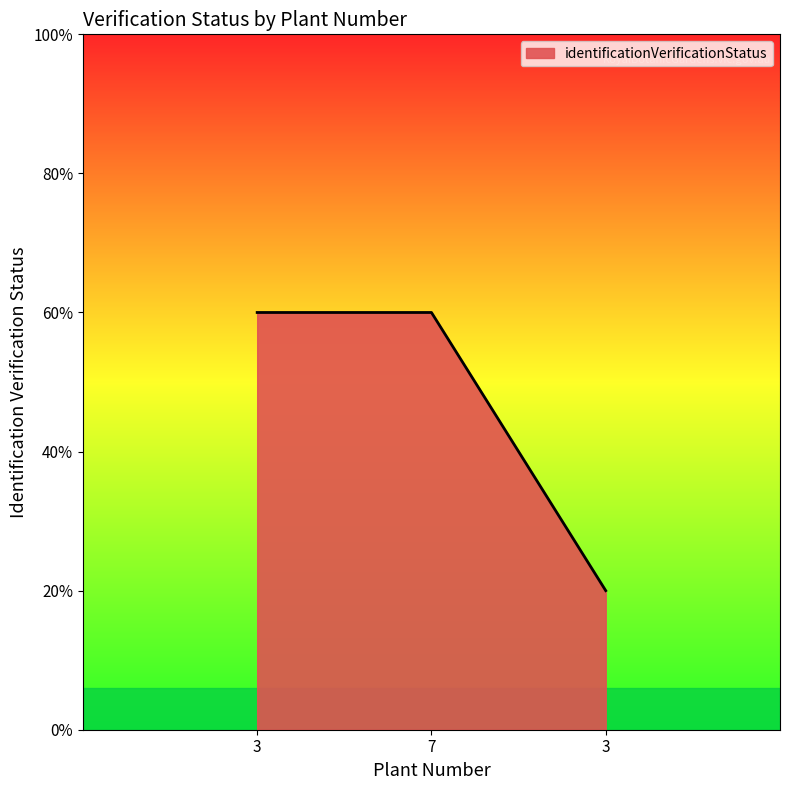

Approximately how many times larger is the value at 3 compared to 3?

3.0